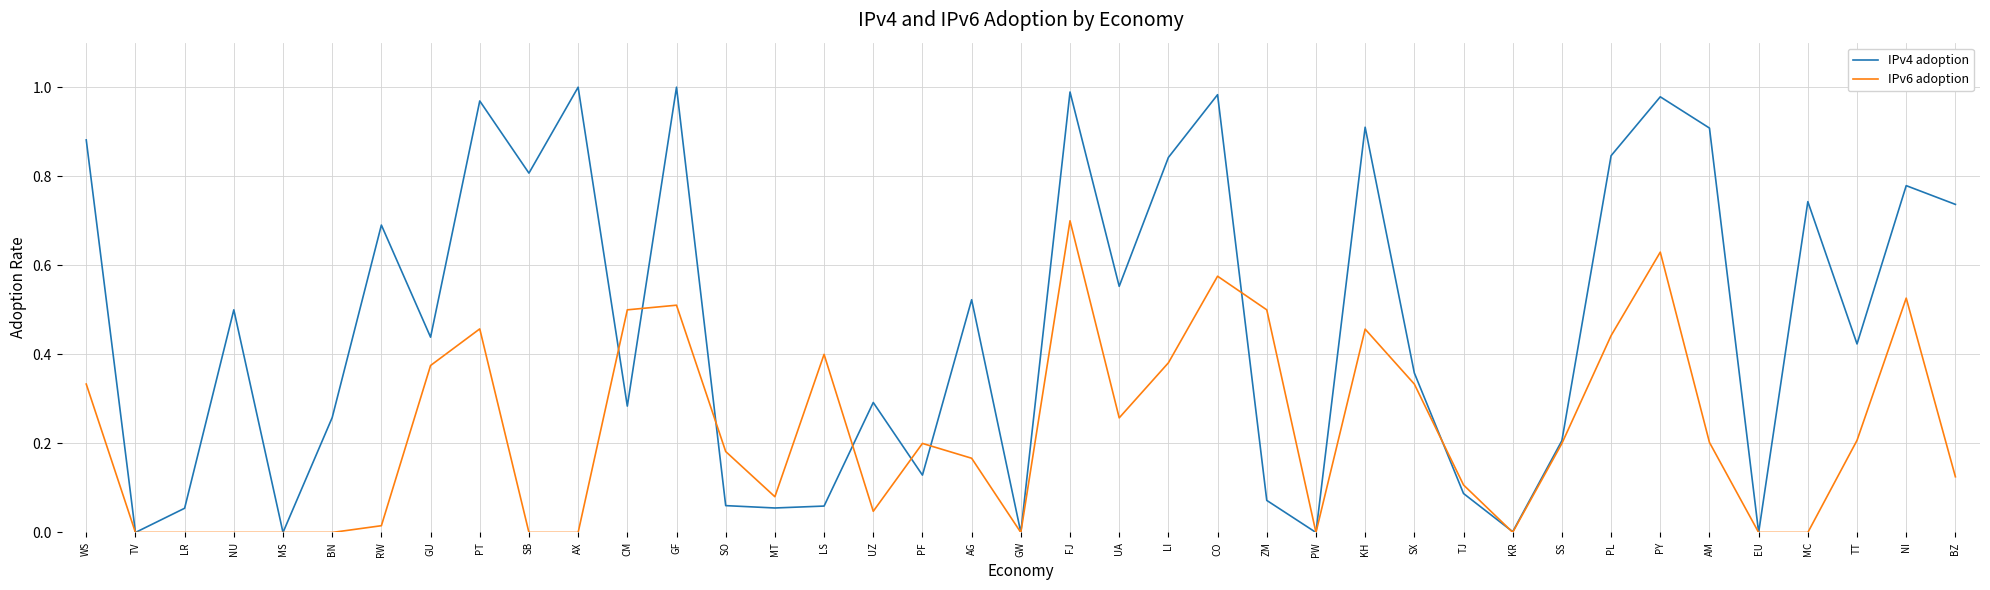

List the series in order of their overall mean, highest first.

IPv4 adoption, IPv6 adoption